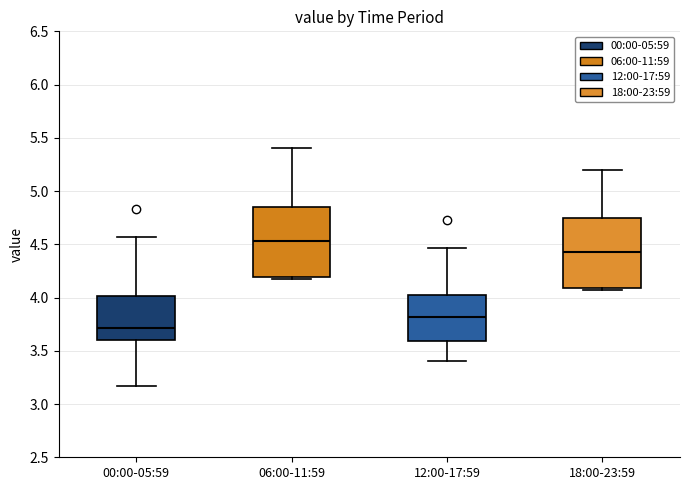

Reading left to right, transcribe this box plot: for each box, give where its median line is, the range the box spans, and where its two whiskers end, as read against the y-axis. The values are not printed on the chart, so give them approximately, as read against the axis.

00:00-05:59: median 3.70, box 3.60 to 4.00, whiskers 3.15 to 4.55
06:00-11:59: median 4.55, box 4.20 to 4.85, whiskers 4.15 to 5.40
12:00-17:59: median 3.80, box 3.60 to 4.05, whiskers 3.40 to 4.45
18:00-23:59: median 4.45, box 4.10 to 4.75, whiskers 4.05 to 5.20